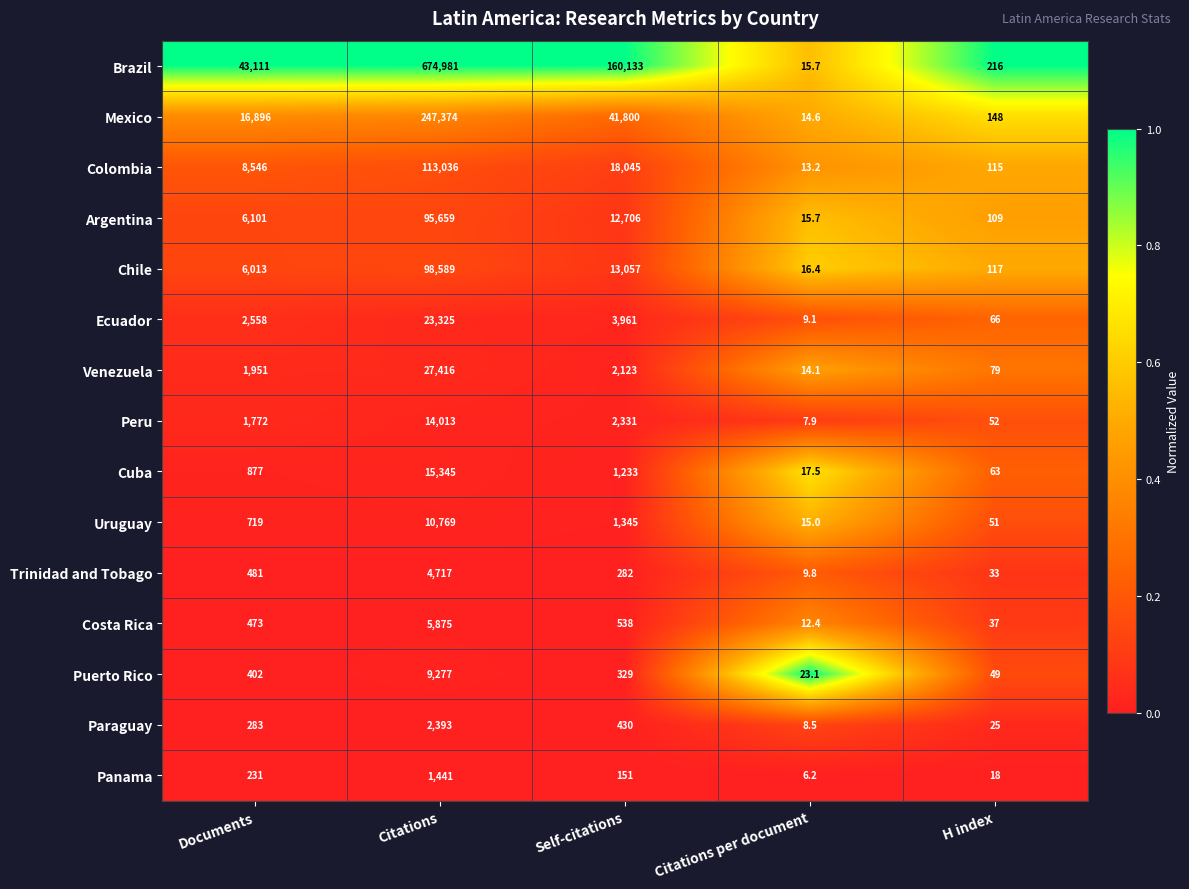

Is it true that Argentina equals 9265.2 at Documents?

False